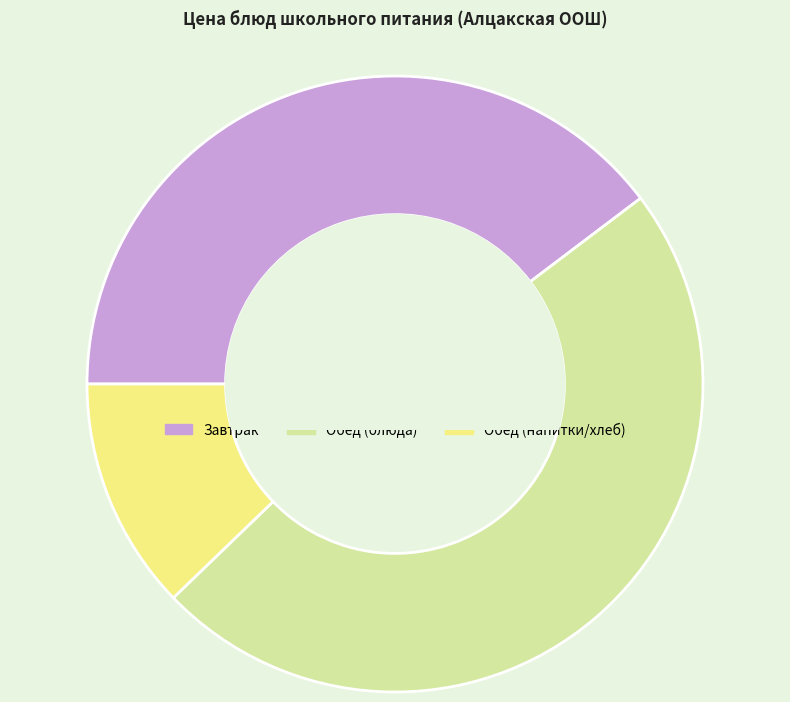

Which has a higher value, Завтрак or Обед (напитки/хлеб)?

Завтрак